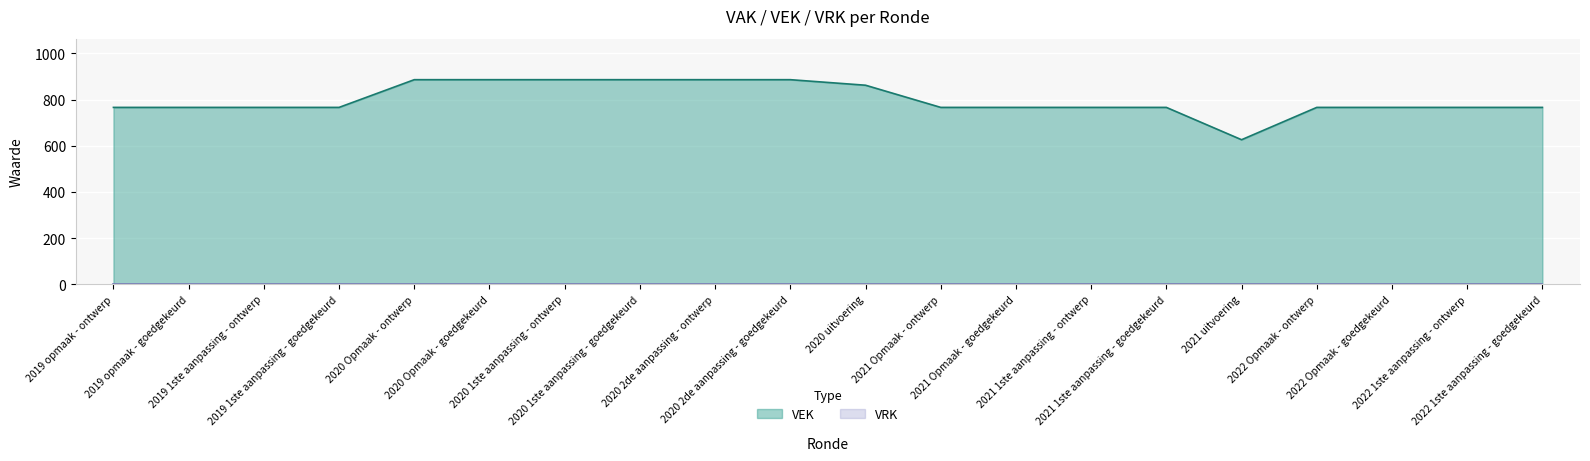

What is the minimum value shown in the chart?

0